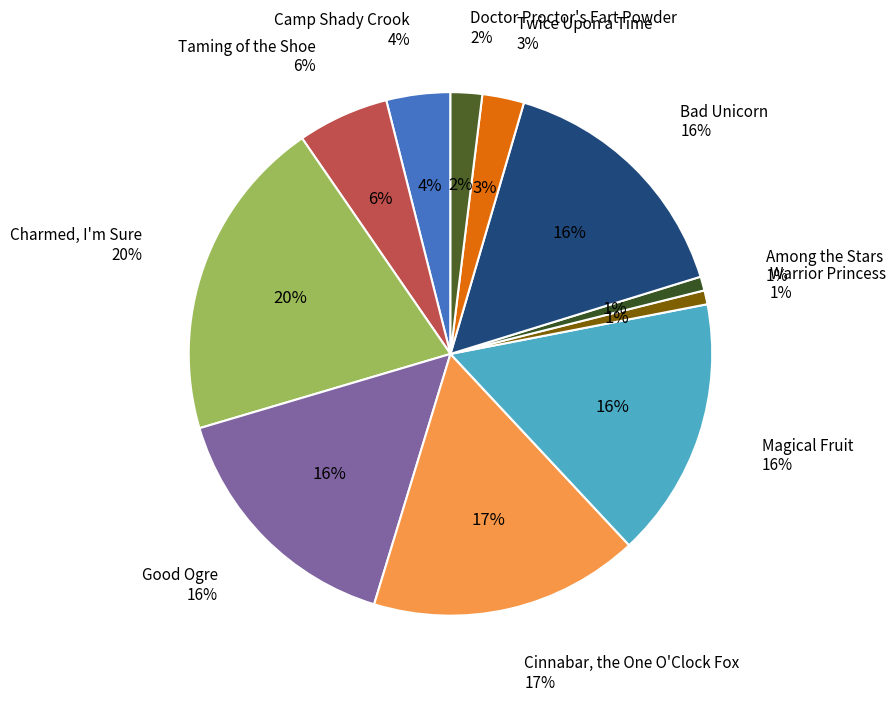

Does Bad Unicorn account for over 50% of the chart?

No